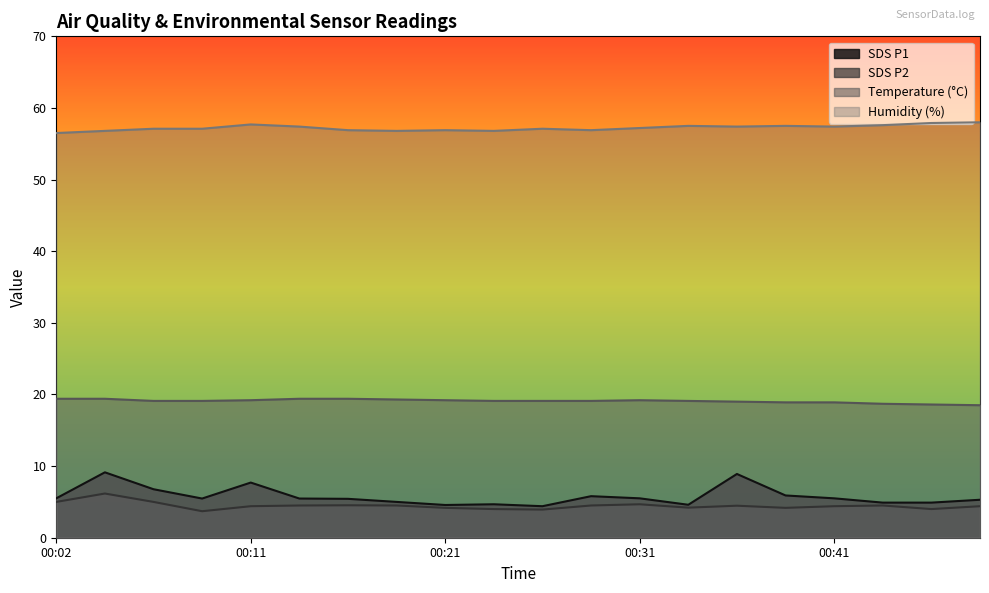

At which category does SDS_P1 reach its first local valley?

00:09